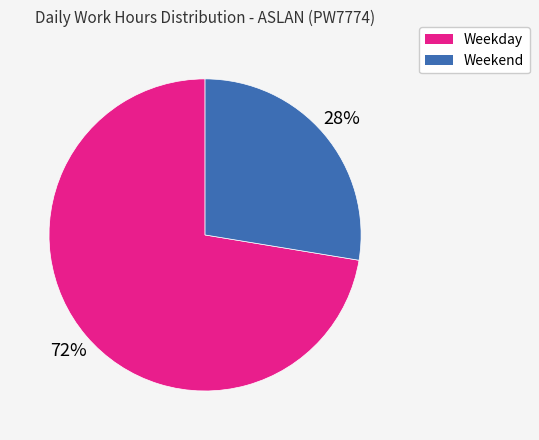

Is there any slice that represents more than half of the pie?

Yes